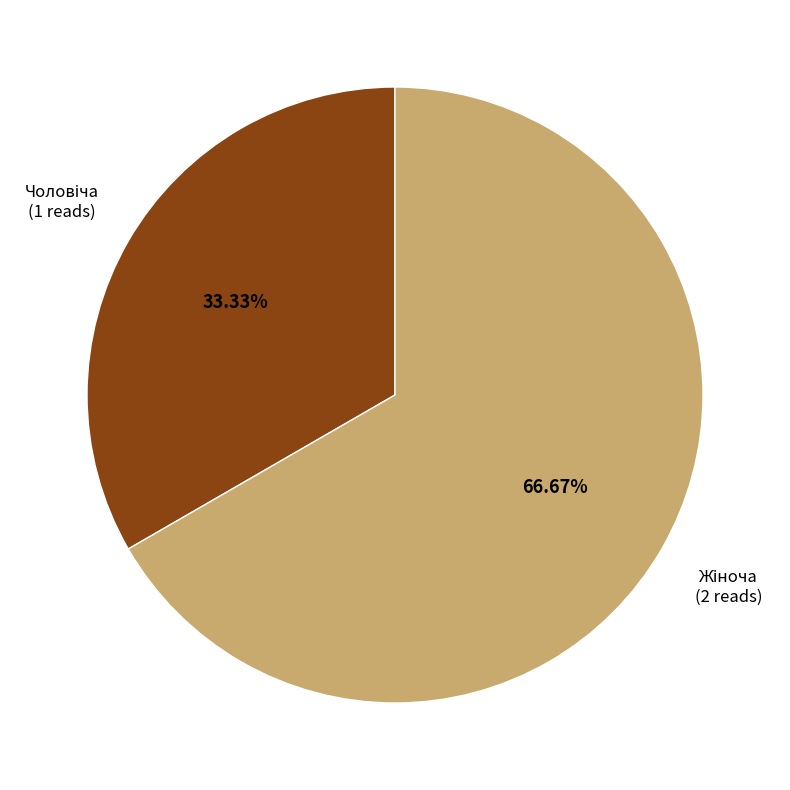

Is there any slice that represents more than half of the pie?

Yes